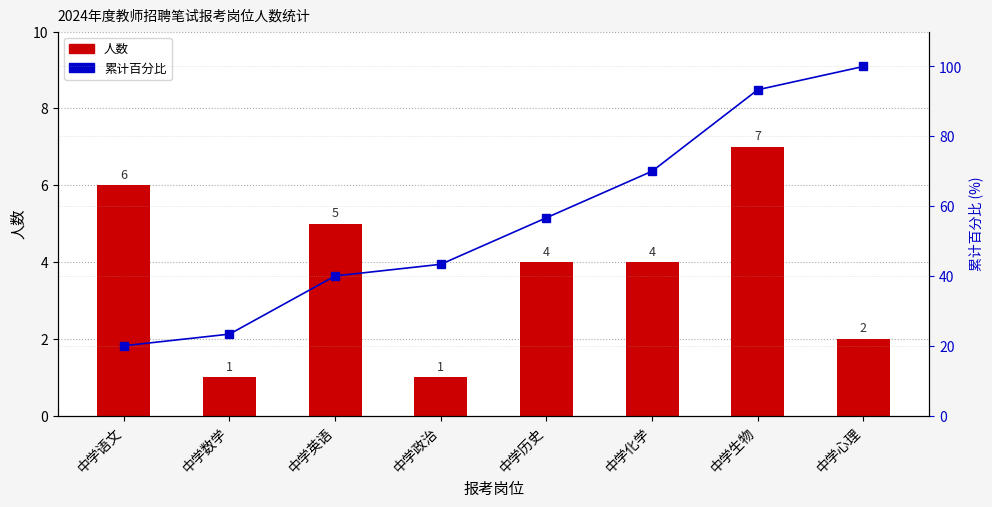

Between 中学心理 and 中学数学, which is larger?

中学心理